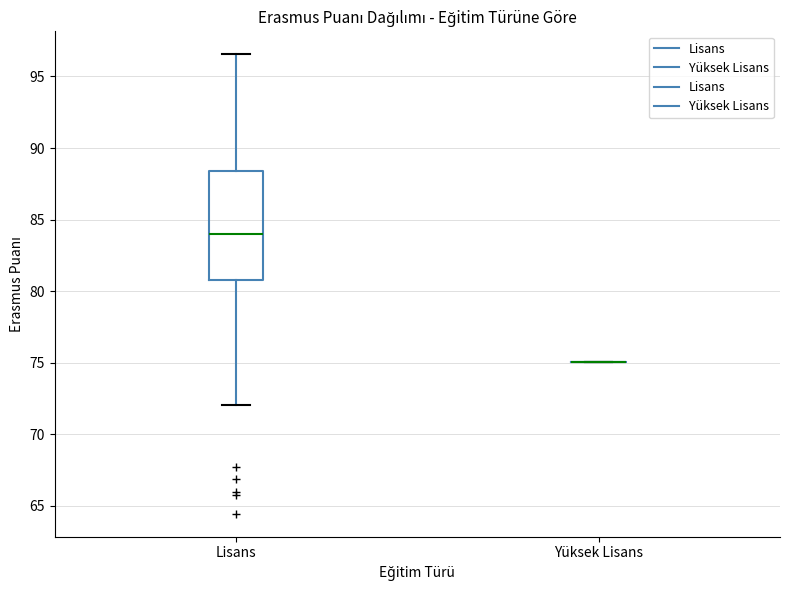

Reading left to right, read every box against the y-axis: the position of its median line, the range the box covers, and the ends of its whiskers. The values are not printed on the chart, so give them approximately, as read against the axis.

Lisans: median 84.0, box 81.0 to 88.5, whiskers 72.0 to 96.5
Yüksek Lisans: box collapsed to a line at 75.0, whiskers 75.0 to 75.0